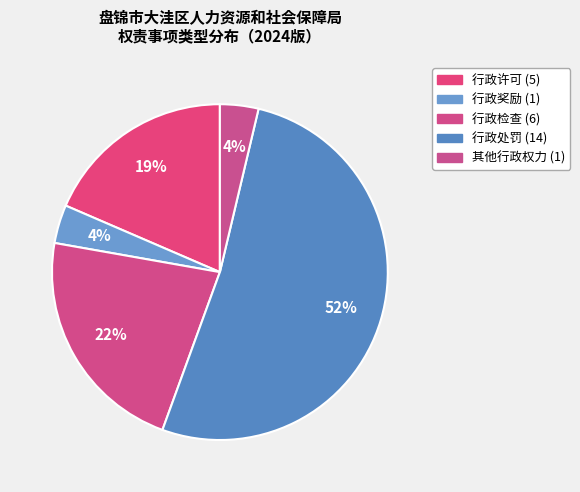

How many segments does this pie chart have?

5